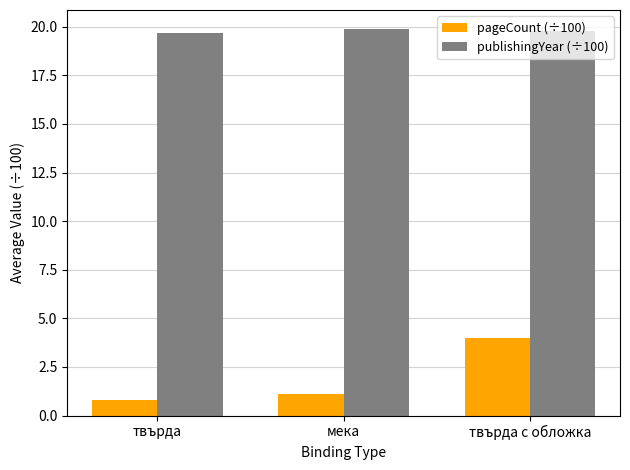

Rank the series by their average value, from lowest to highest.

pageCount (÷100), publishingYear (÷100)